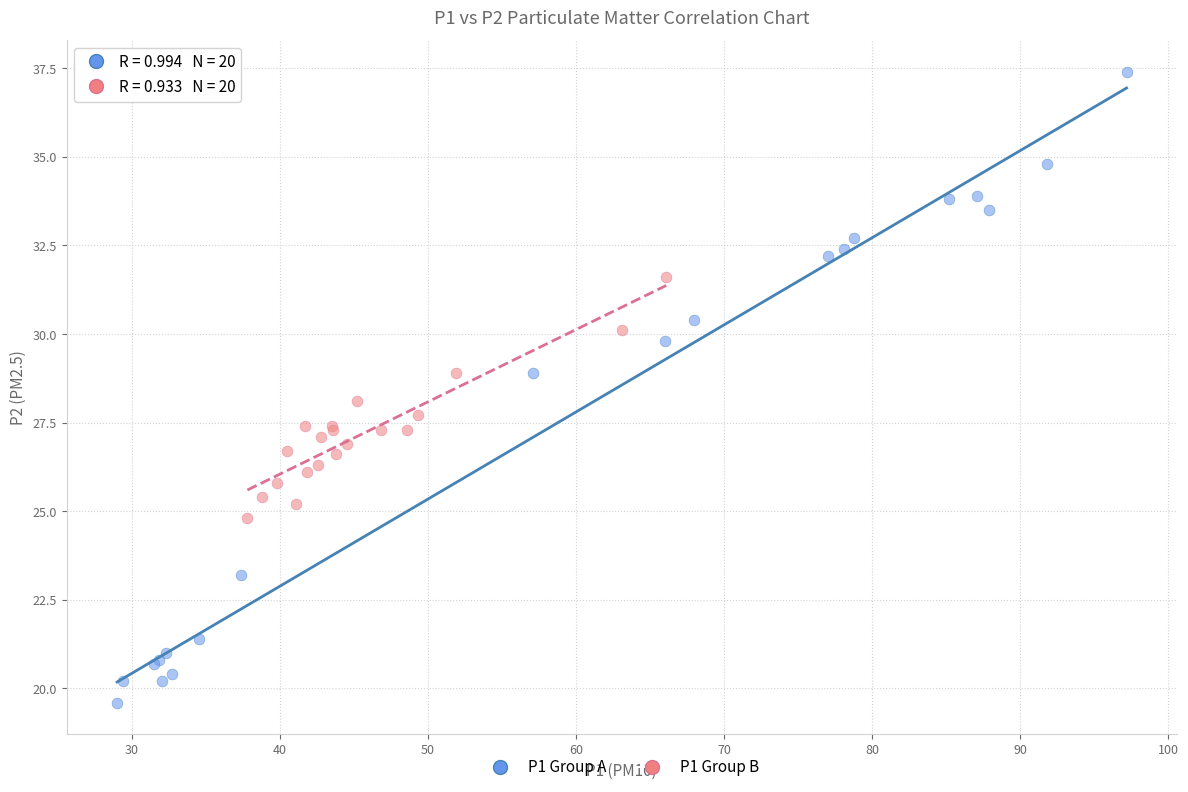

Which series contains the highest Y value?

P1 Group A